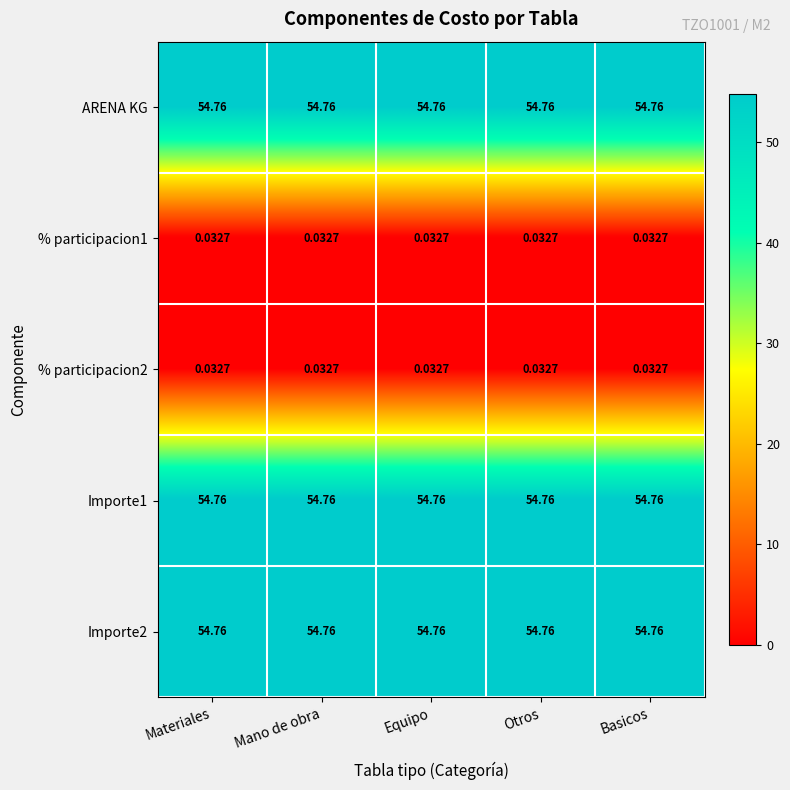

Is the value of ARENA KG at Otros greater than the value of % participacion2 at Materiales?

Yes